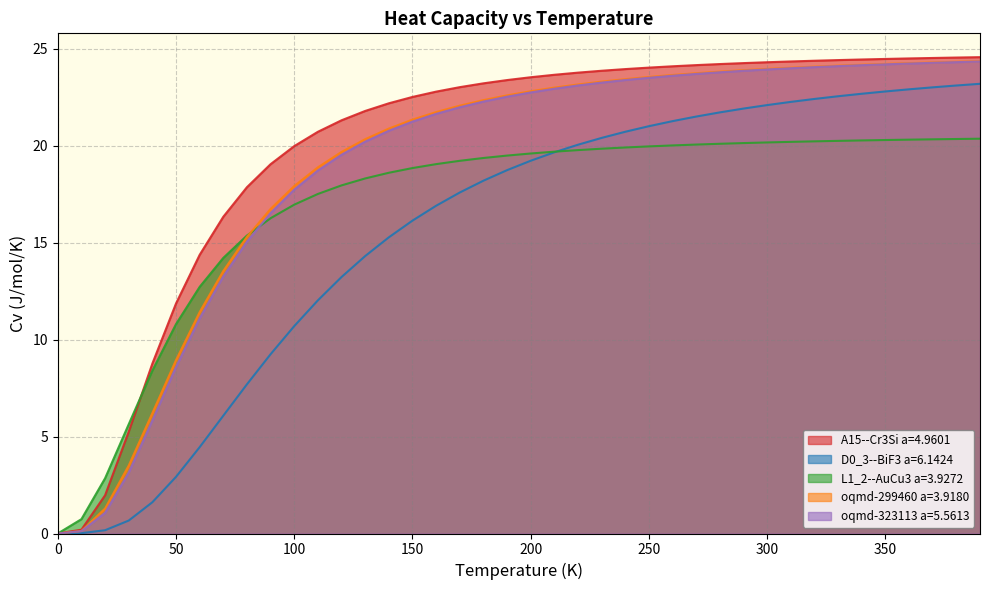

Reading left to right, list all the values displayed in this chart.

A15--Cr3Si a=4.9601: 0.0	0.2	2.0	5.2	8.8	11.9	14.4	16.3	17.9	19.0	20.0	20.7	21.3	21.8	22.2	22.5	22.8	23.0	23.2	23.4	23.5	23.6	23.8	23.9	23.9	24.0	24.1	24.1	24.2	24.2	24.3	24.3	24.4	24.4	24.4	24.5	24.5	24.5	24.5	24.6
D0_3--BiF3 a=6.1424: 0.0	0.0	0.2	0.7	1.6	2.9	4.5	6.1	7.7	9.2	10.7	12.0	13.2	14.3	15.3	16.1	16.9	17.6	18.2	18.7	19.2	19.7	20.0	20.4	20.7	21.0	21.3	21.5	21.7	21.9	22.1	22.2	22.4	22.5	22.7	22.8	22.9	23.0	23.1	23.2
L1_2--AuCu3 a=3.9272: 0.0	0.7	2.8	5.6	8.4	10.8	12.7	14.2	15.4	16.3	17.0	17.5	17.9	18.3	18.6	18.8	19.0	19.2	19.4	19.5	19.6	19.7	19.8	19.8	19.9	20.0	20.0	20.0	20.1	20.1	20.2	20.2	20.2	20.2	20.3	20.3	20.3	20.3	20.3	20.4
oqmd-299460 a=3.9180: 0.0	0.1	1.3	3.5	6.2	8.9	11.4	13.5	15.3	16.7	17.9	18.9	19.7	20.3	20.9	21.3	21.7	22.1	22.3	22.6	22.8	23.0	23.1	23.3	23.4	23.5	23.6	23.7	23.8	23.9	24.0	24.0	24.1	24.1	24.2	24.2	24.2	24.3	24.3	24.3
oqmd-323113 a=5.5613: 0.0	0.1	1.1	3.1	5.8	8.6	11.1	13.3	15.0	16.5	17.7	18.7	19.5	20.2	20.8	21.2	21.6	22.0	22.3	22.5	22.7	22.9	23.1	23.2	23.4	23.5	23.6	23.7	23.8	23.9	23.9	24.0	24.0	24.1	24.1	24.2	24.2	24.3	24.3	24.3